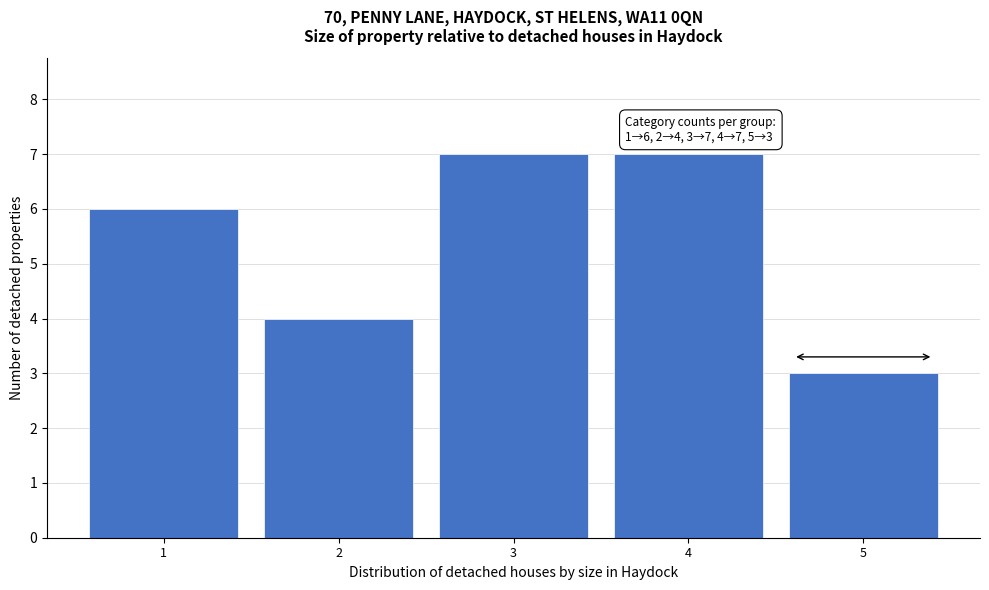

Reading left to right, transcribe all the data shown in this chart.

6	4	7	7	3